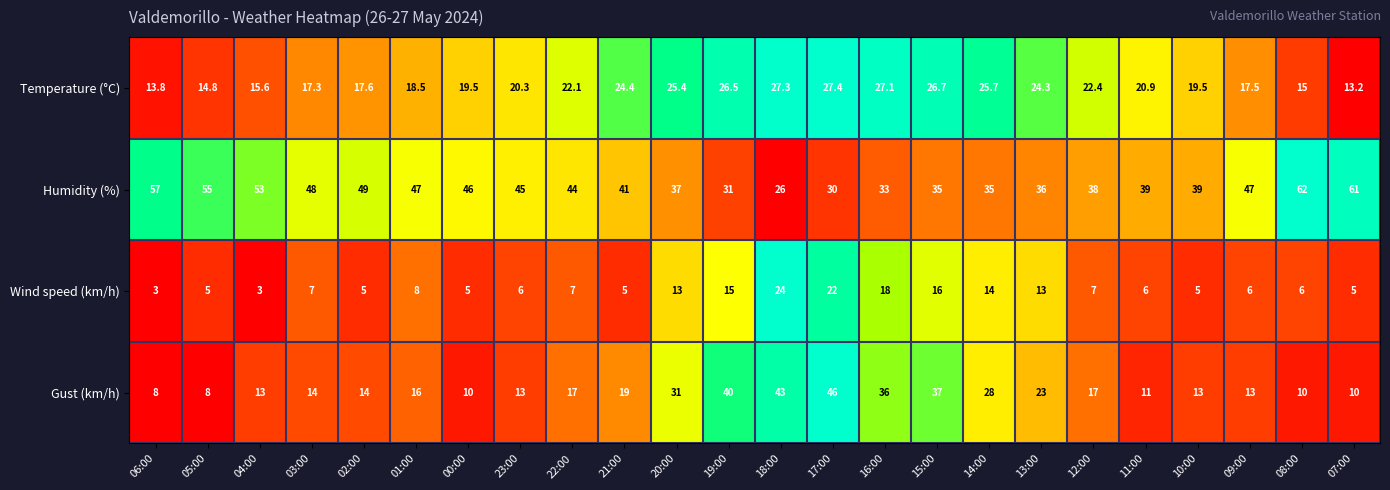

True or false: Humidity (%) has a value of 12.1 at 22:00.

False